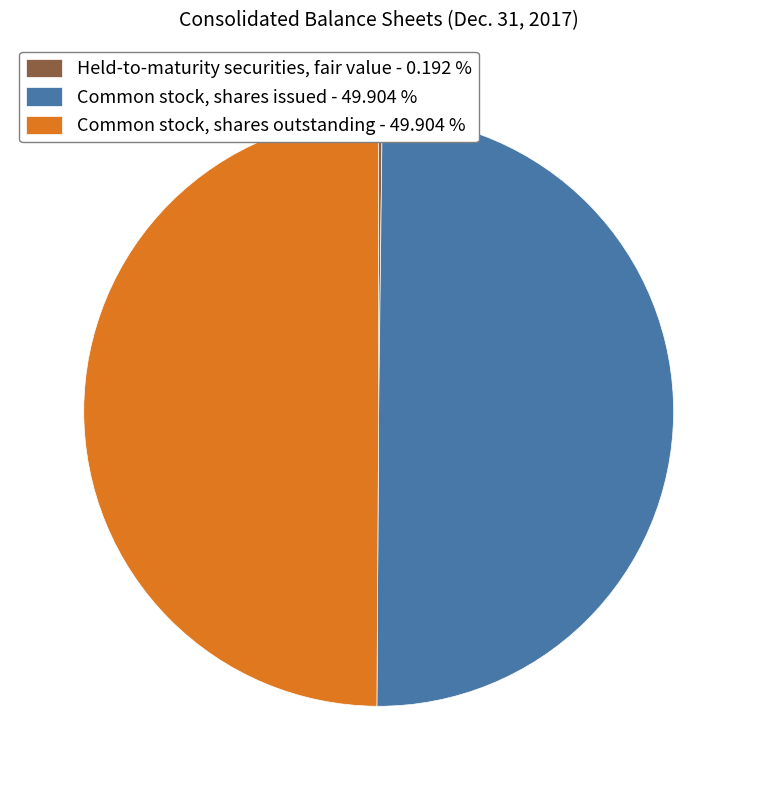

Do Common stock, shares issued - 49.904 % and Common stock, shares outstanding - 49.904 % together represent more than half of the pie?

Yes